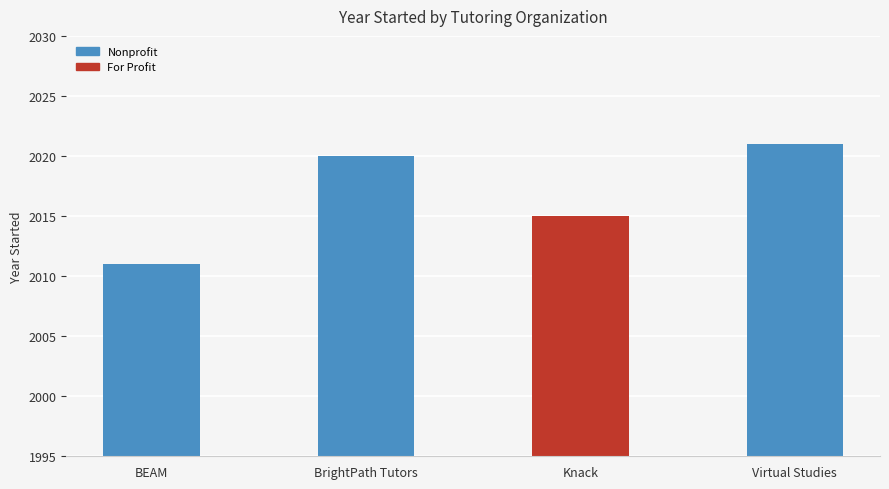

What is the label of the 1st bar from the left?

BEAM